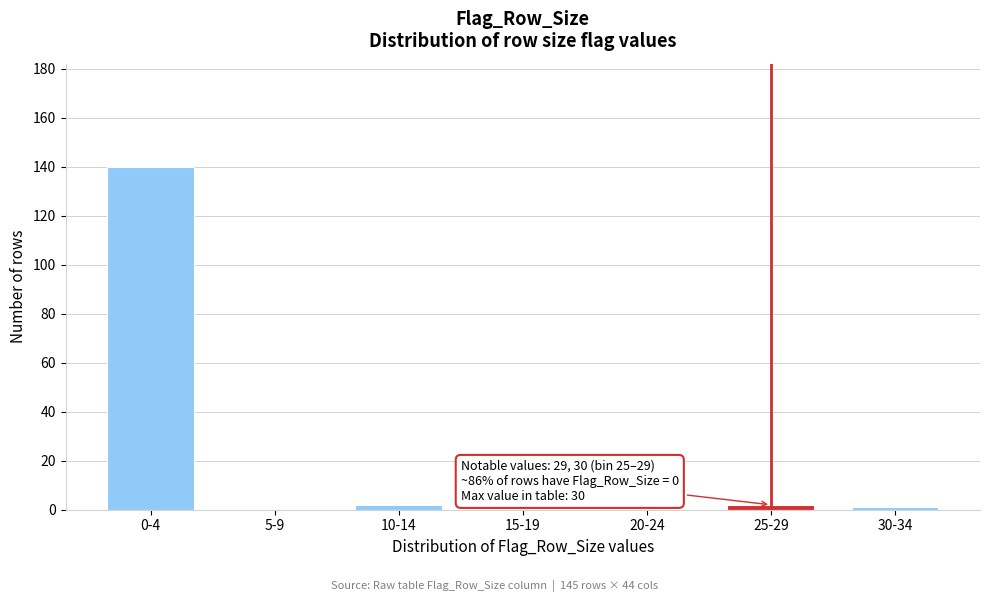

Reading left to right, what are all the values shown in this chart?

0-4=140	5-9=0	10-14=2	15-19=0	20-24=0	25-29=2	30-34=1